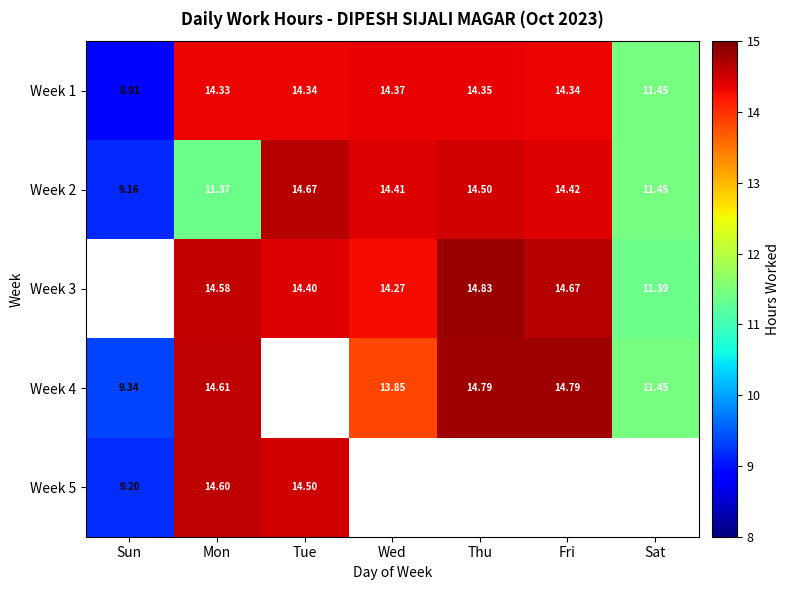

At which category is the sum across all series the highest?

Mon